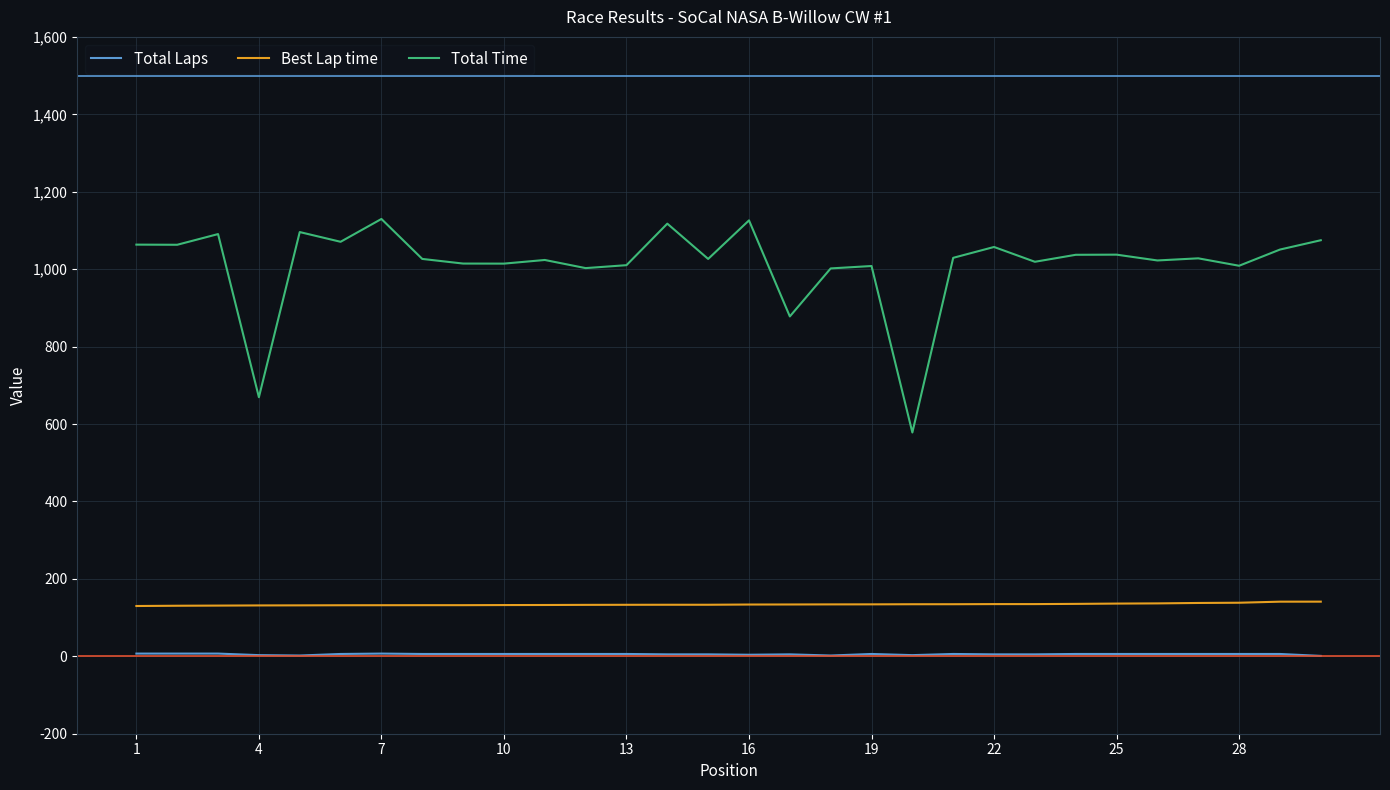

What is the minimum value for Total Time?

578.1